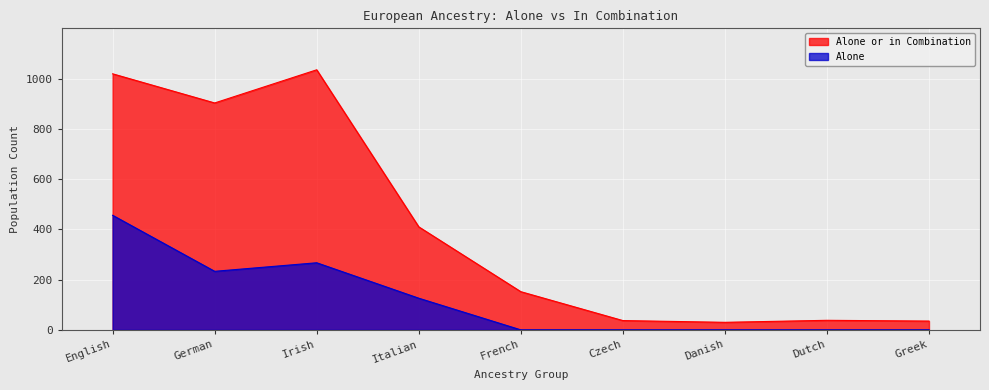

At which category does alone reach its first local valley?

German